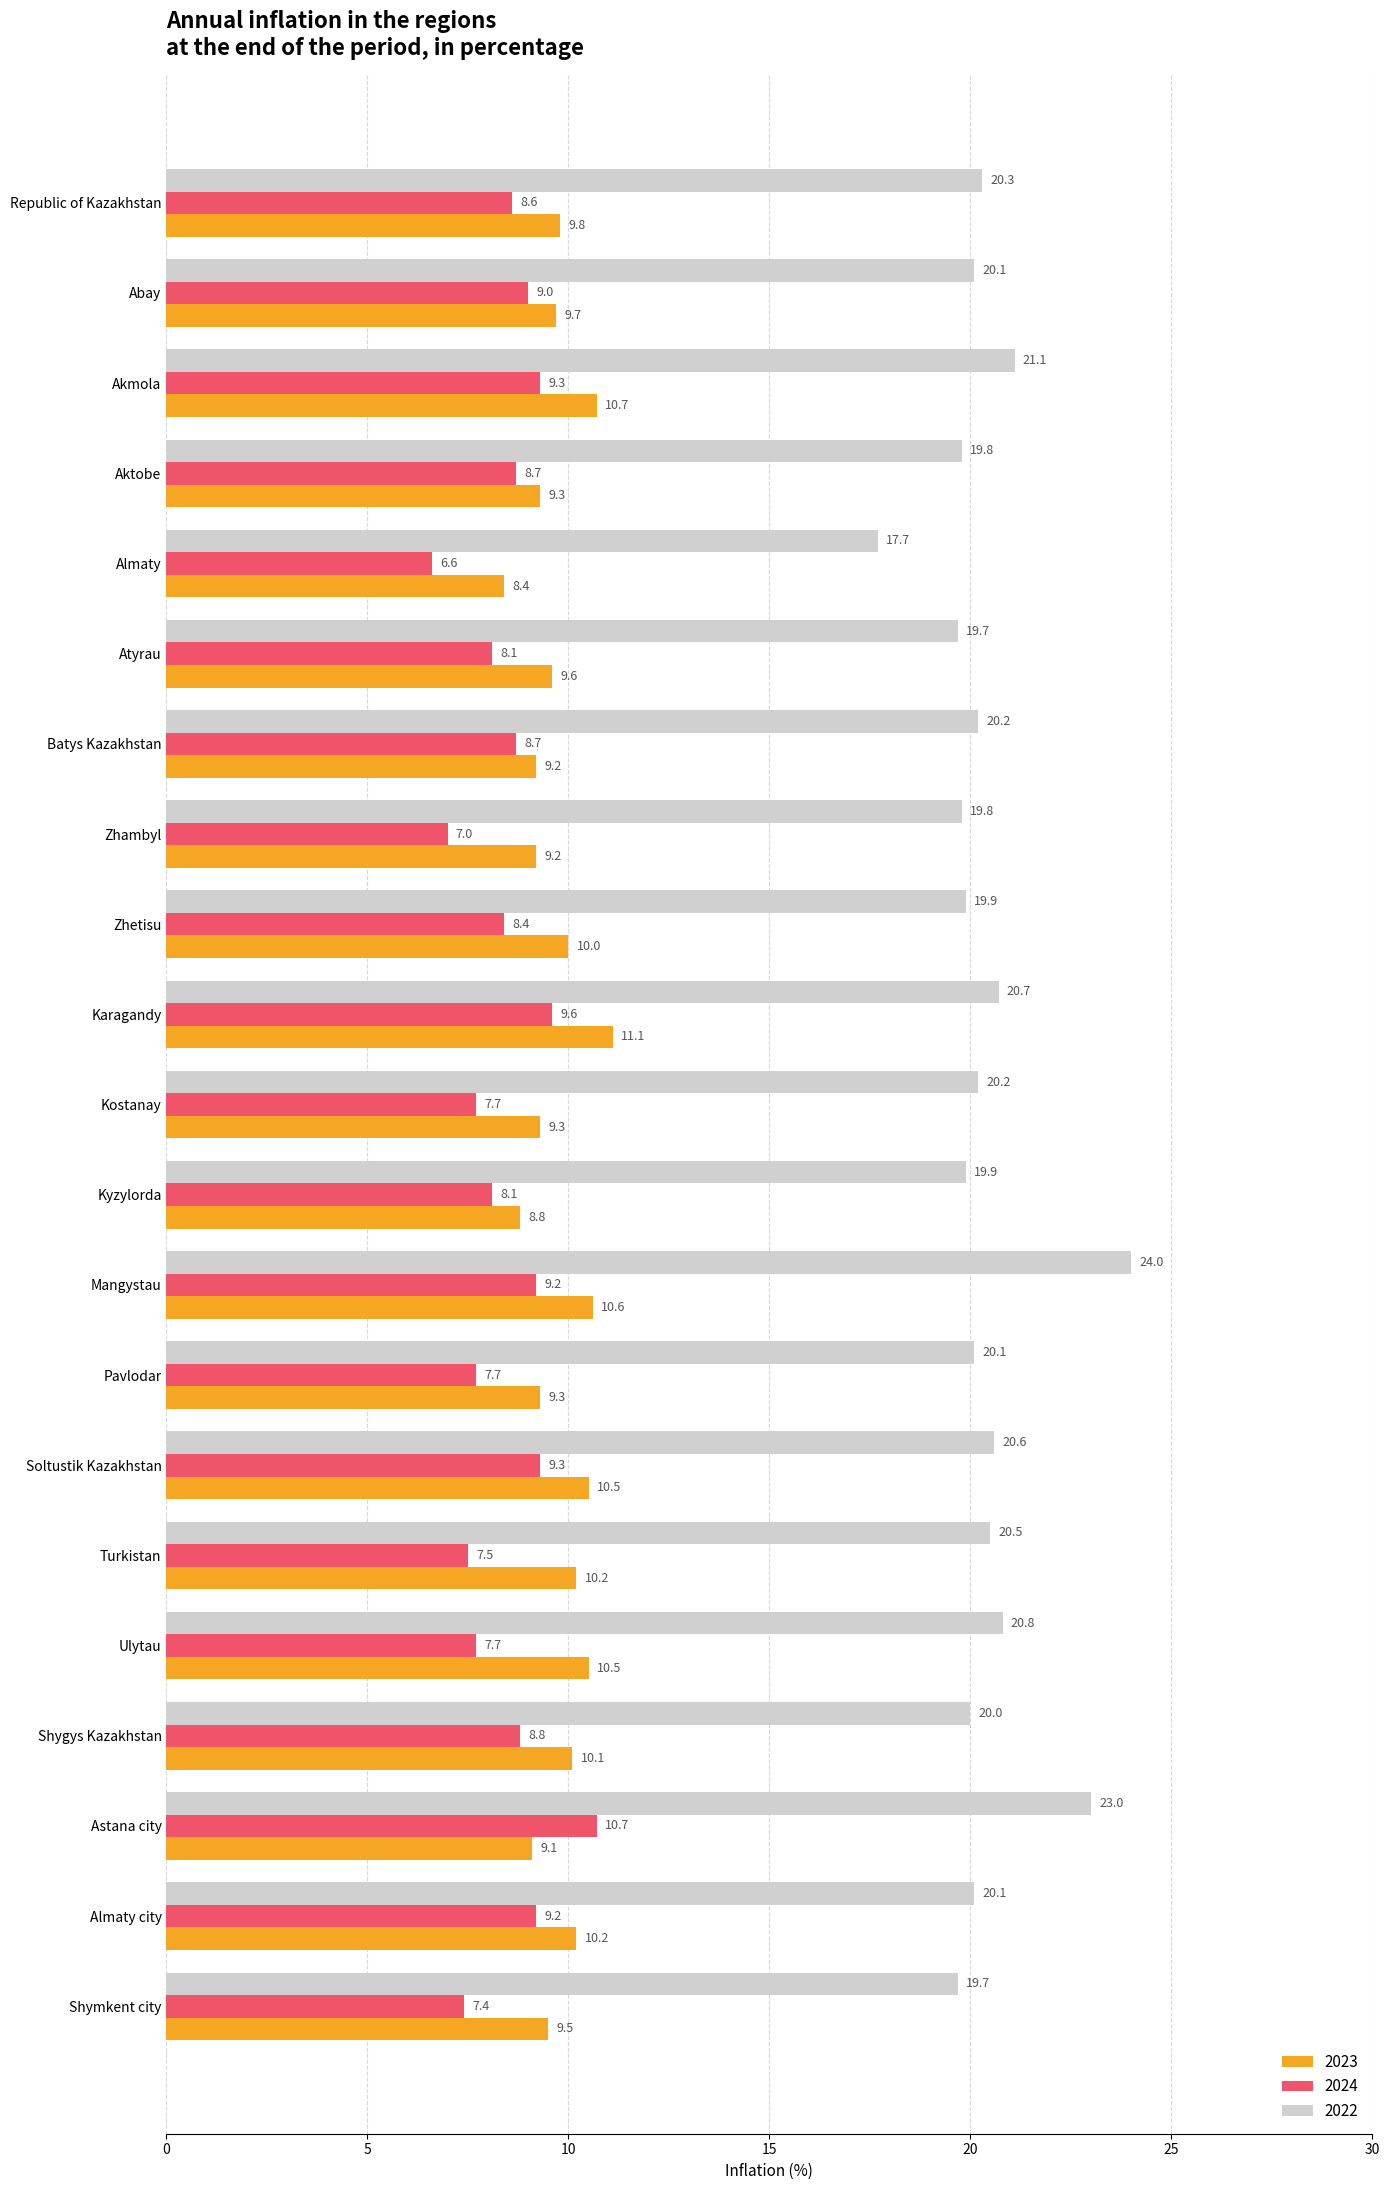

Which category has the lowest value across all series?

Almaty